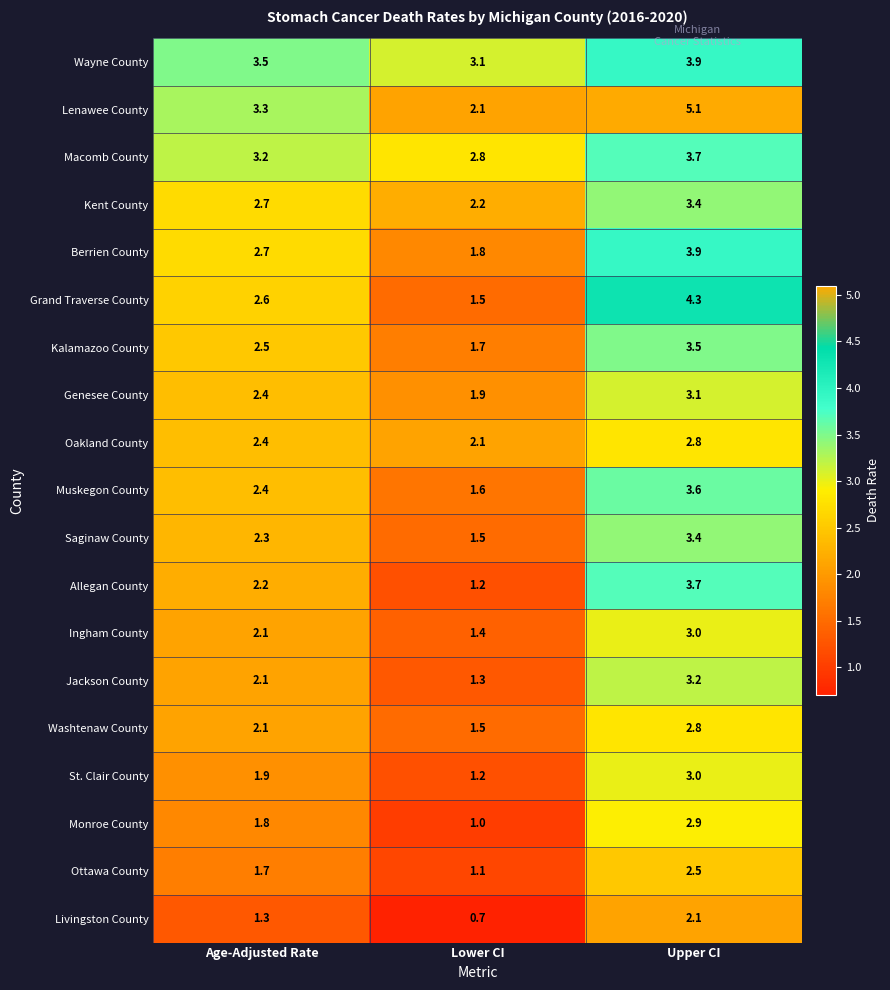

Is it true that Washtenaw County equals 1.0 at Age-Adjusted Rate?

False